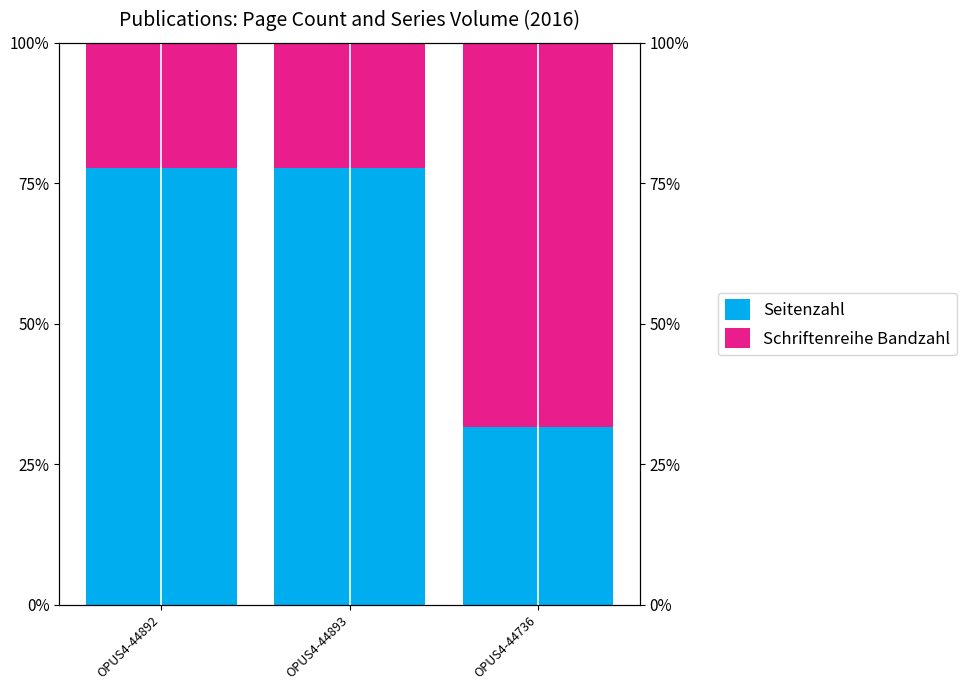

At which category does the chart reach its minimum across all series?

OPUS4-44892